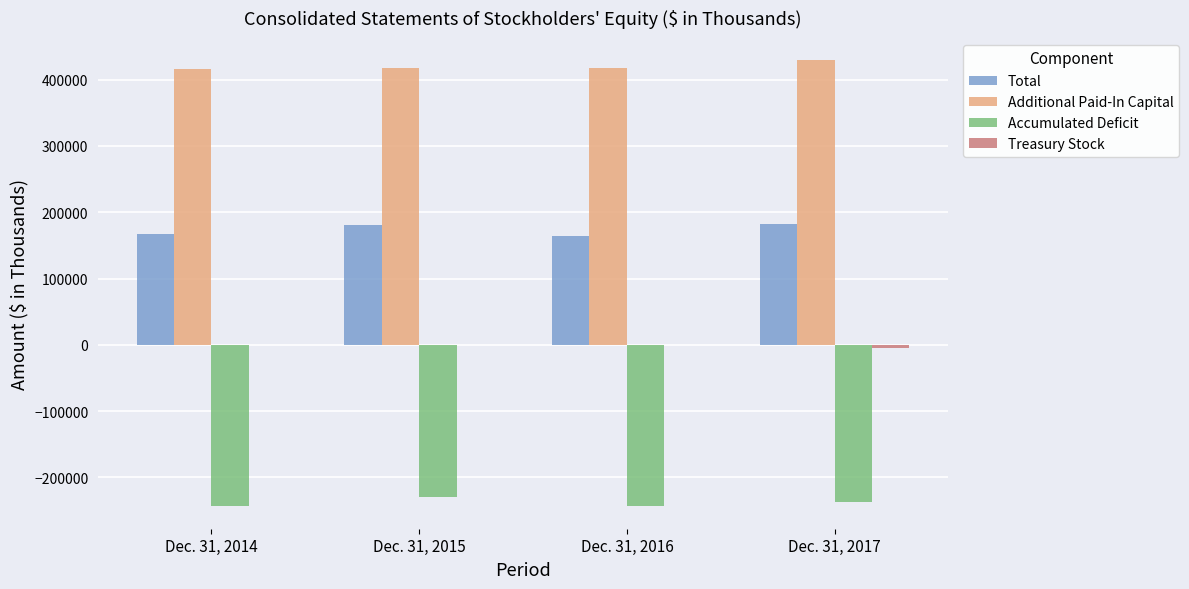

Does the chart contain stacked bars?

No